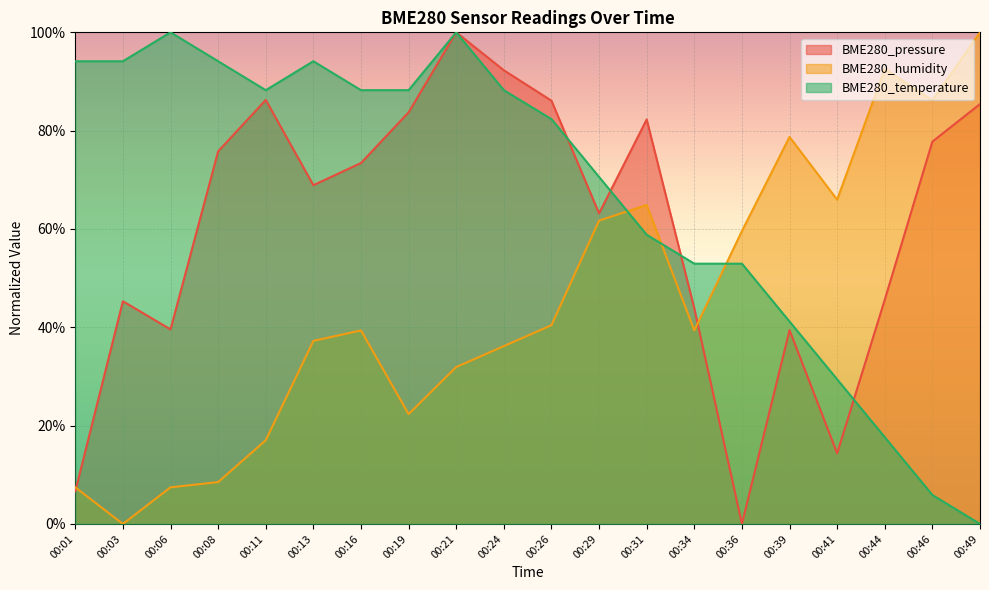

Read the BME280_temperature value at 00:31.

0.6